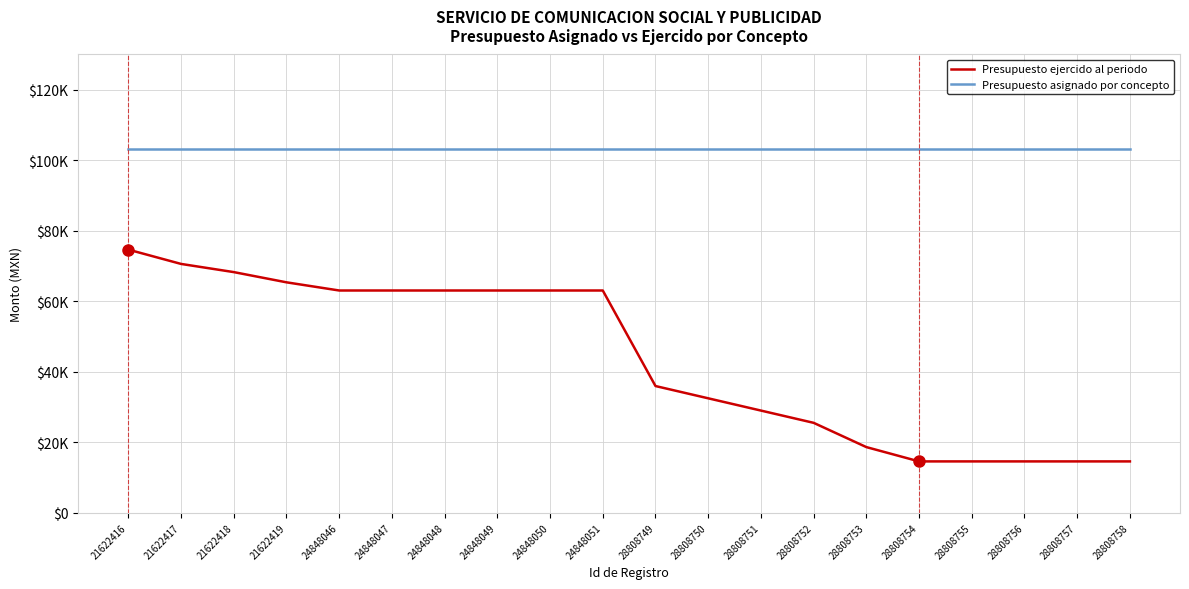

What is the value of the Presupuesto asignado por concepto point at the 9th from the left?

103317.2